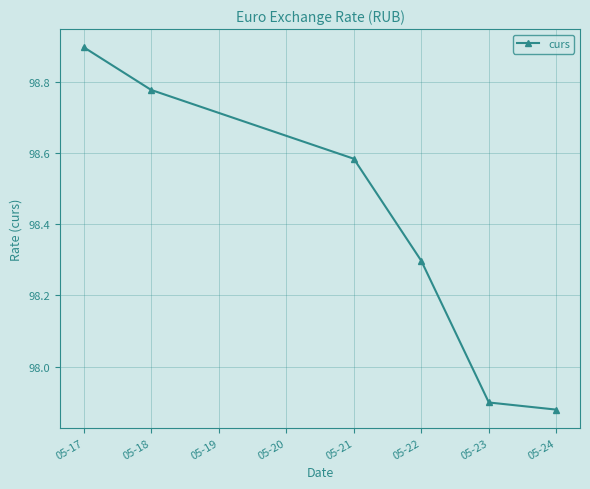

List the labels in order of value, largest first.

05-17, 05-18, 05-21, 05-22, 05-23, 05-24